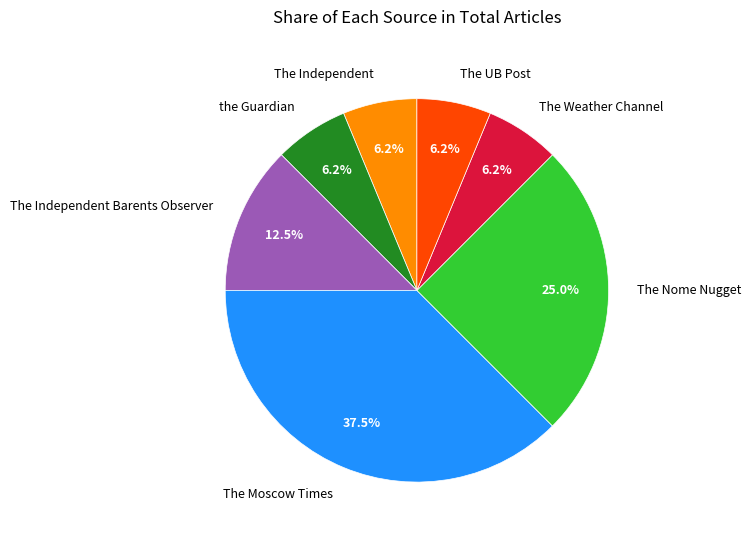

What percentage is NOT represented by The Independent Barents Observer?

87.5%